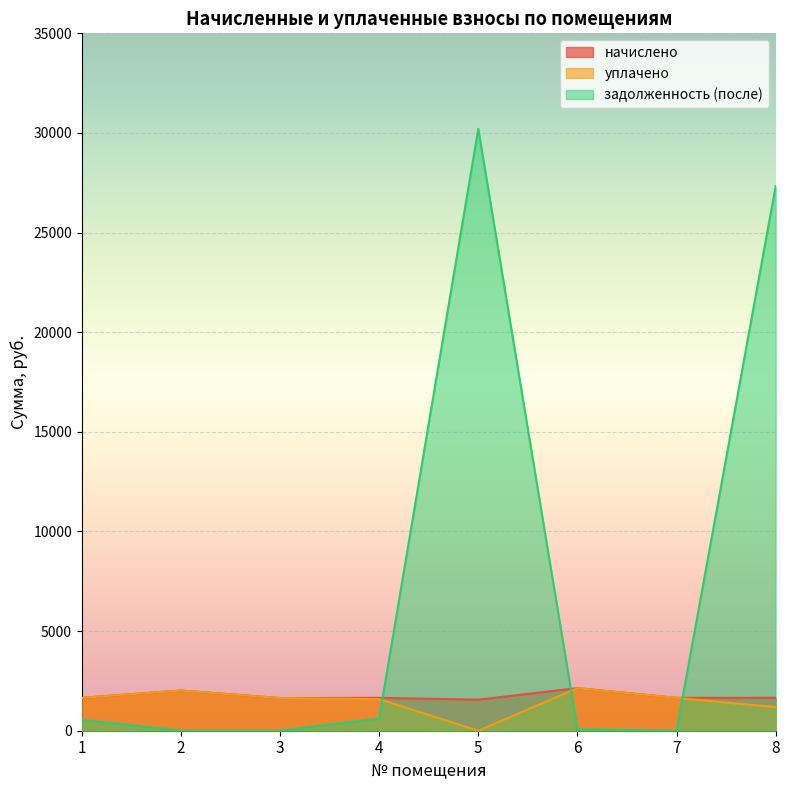

What is the difference between the maximum and second lowest values in the начислено series?

498.6